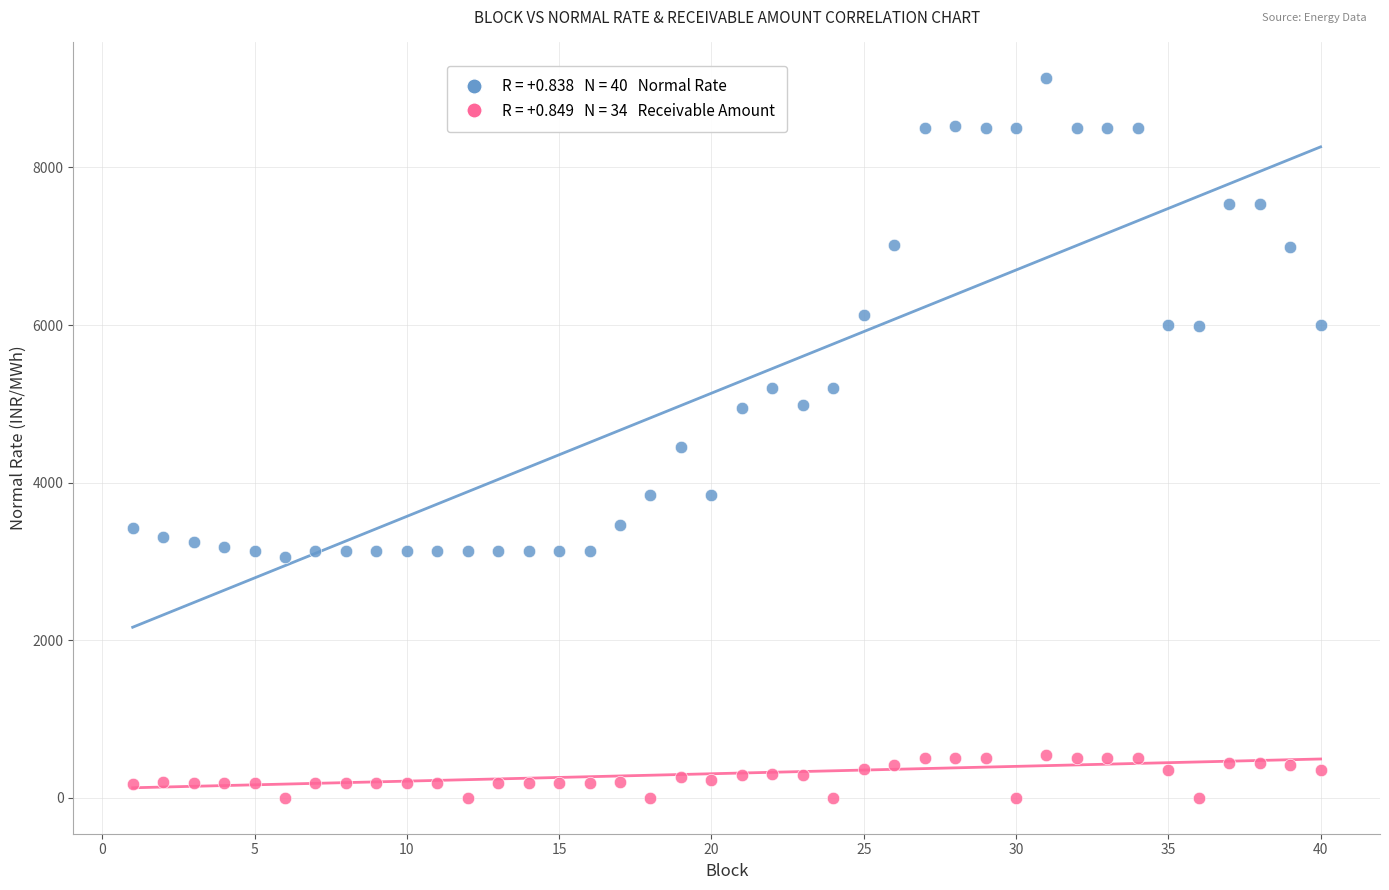

Across all series, what Y value is closest to 4565?

4450.4